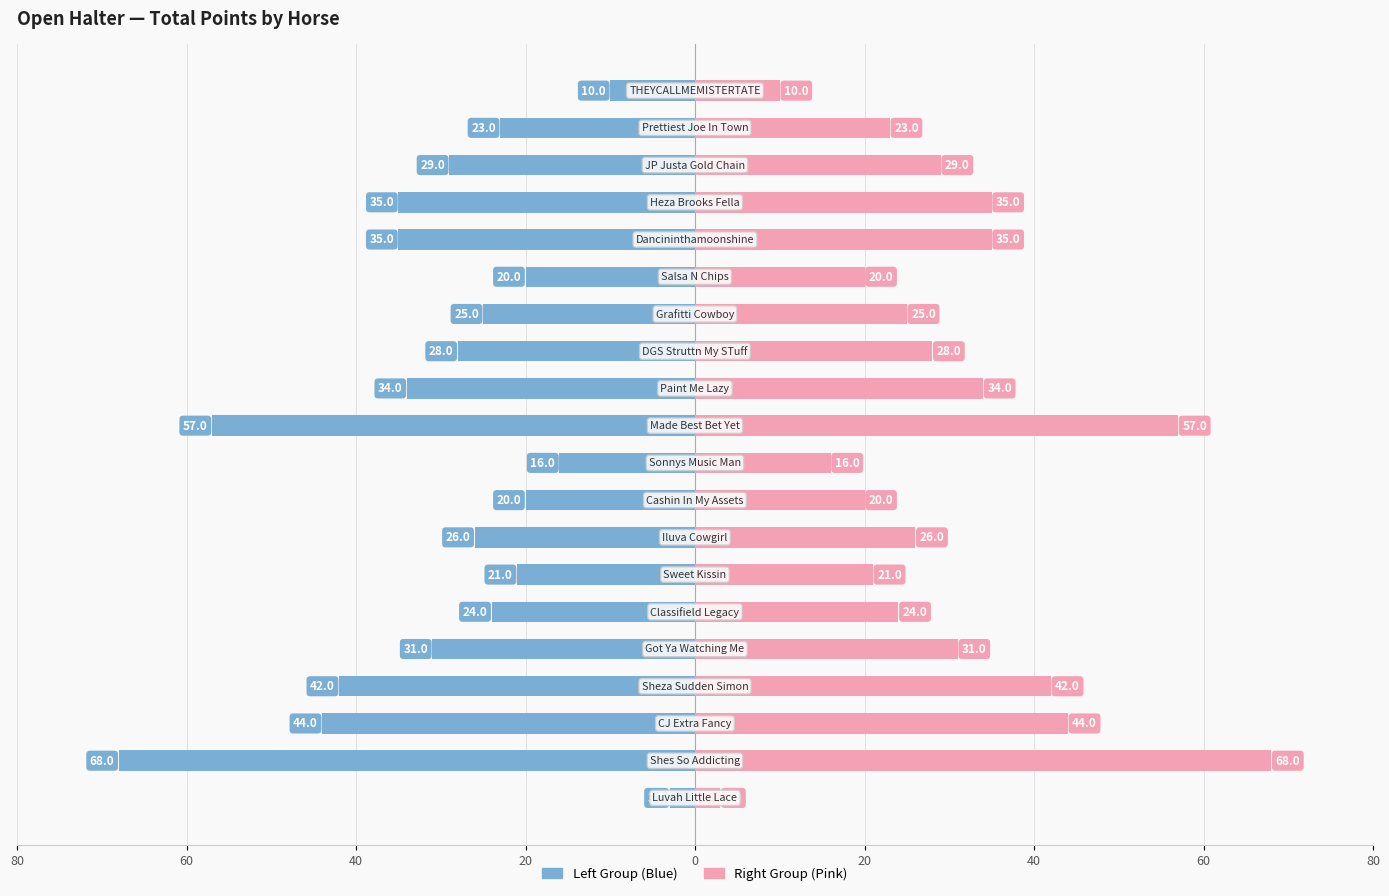

Is the value of Blue Series at 80 greater than the value of Pink Series at 12?

No